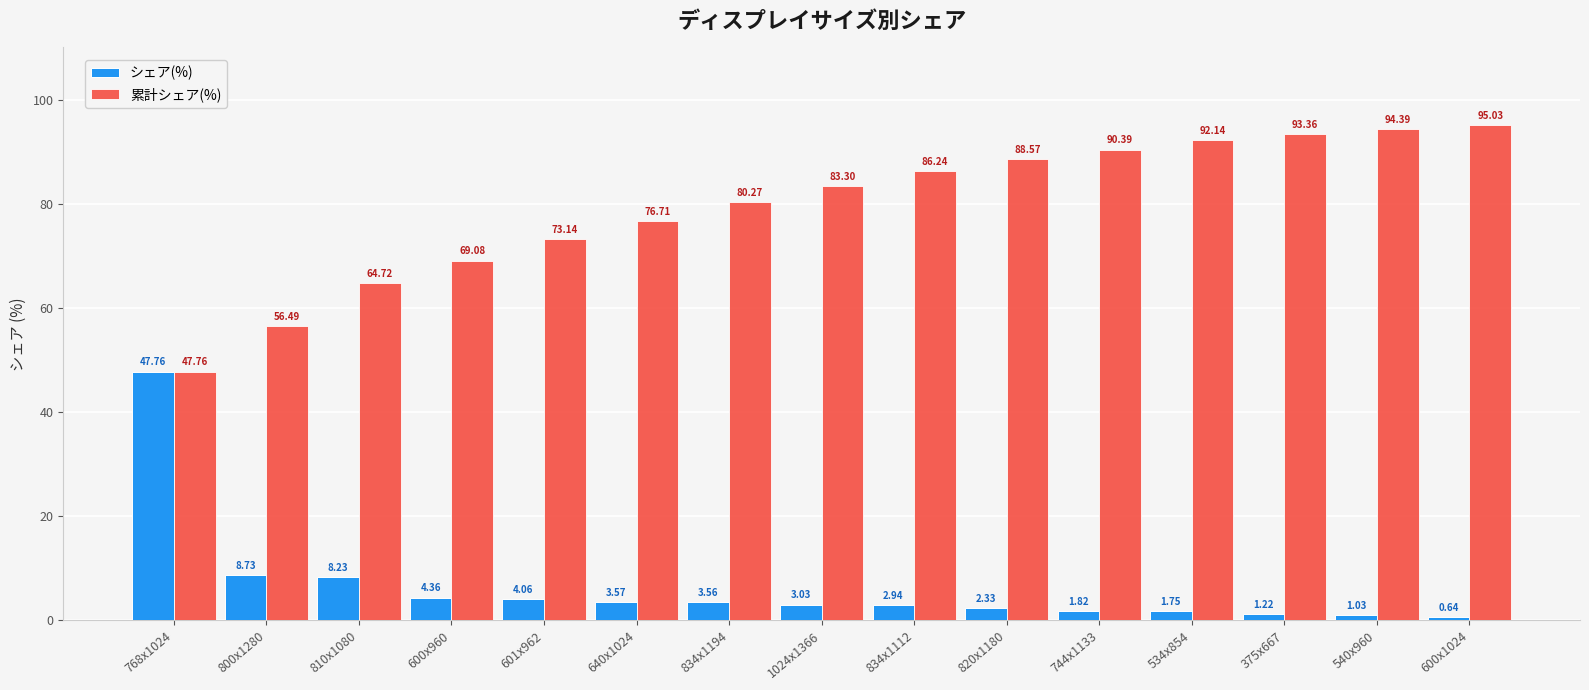

How many bars are there in each group?

2